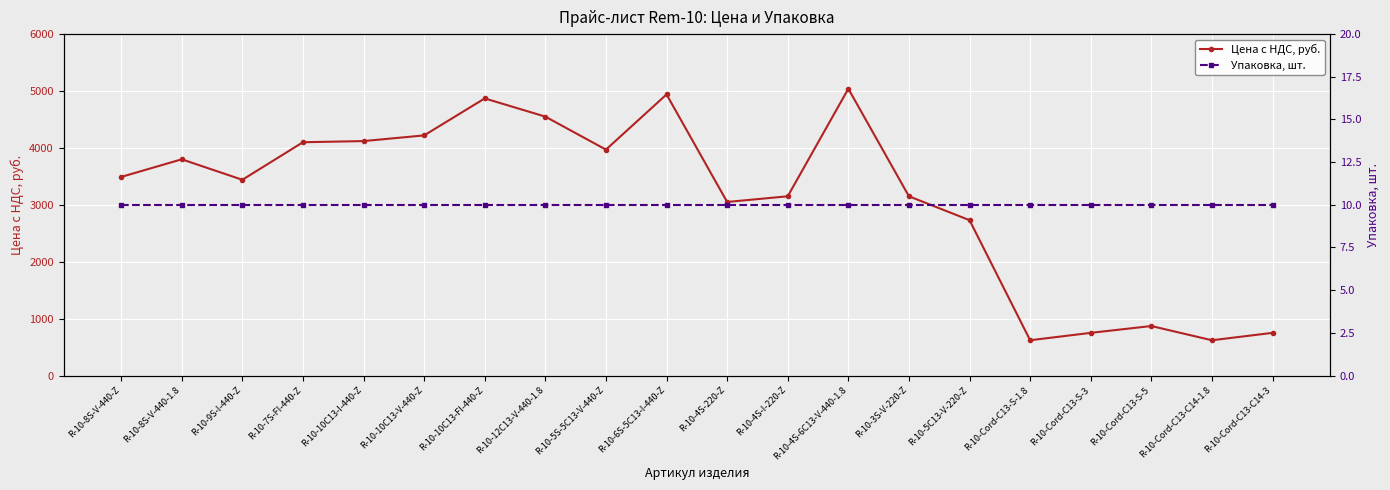

What is the sum of all Цена c НДС, руб. values?

62230